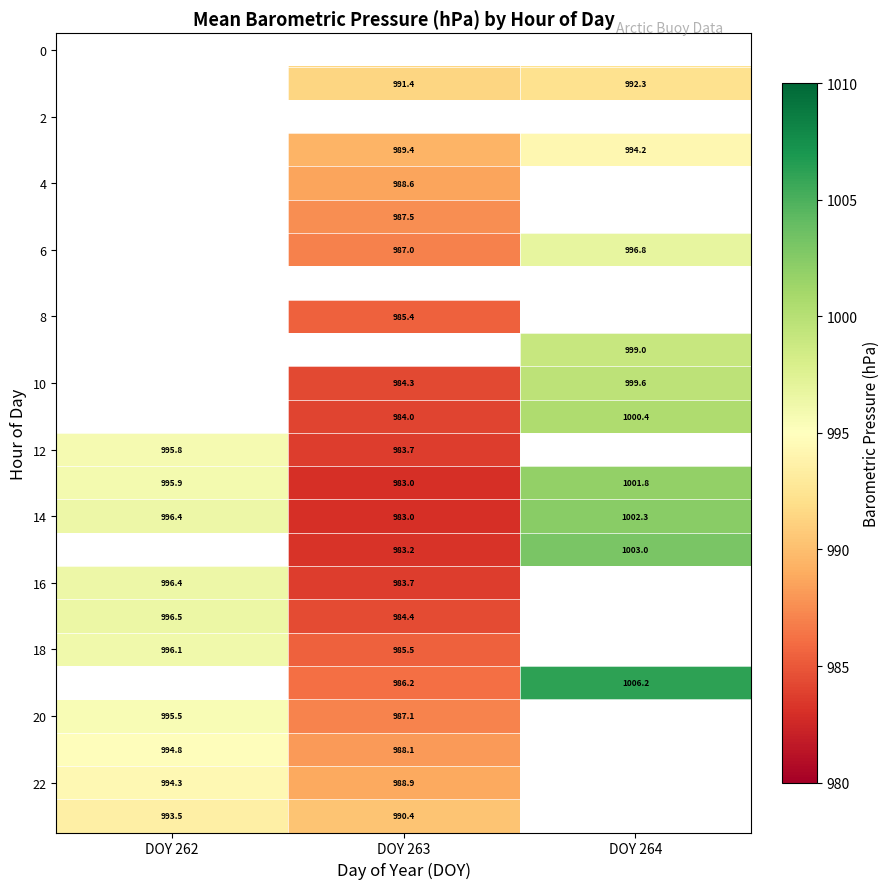

The 4 series shows 572.9 at DOY 263. True or false?

False